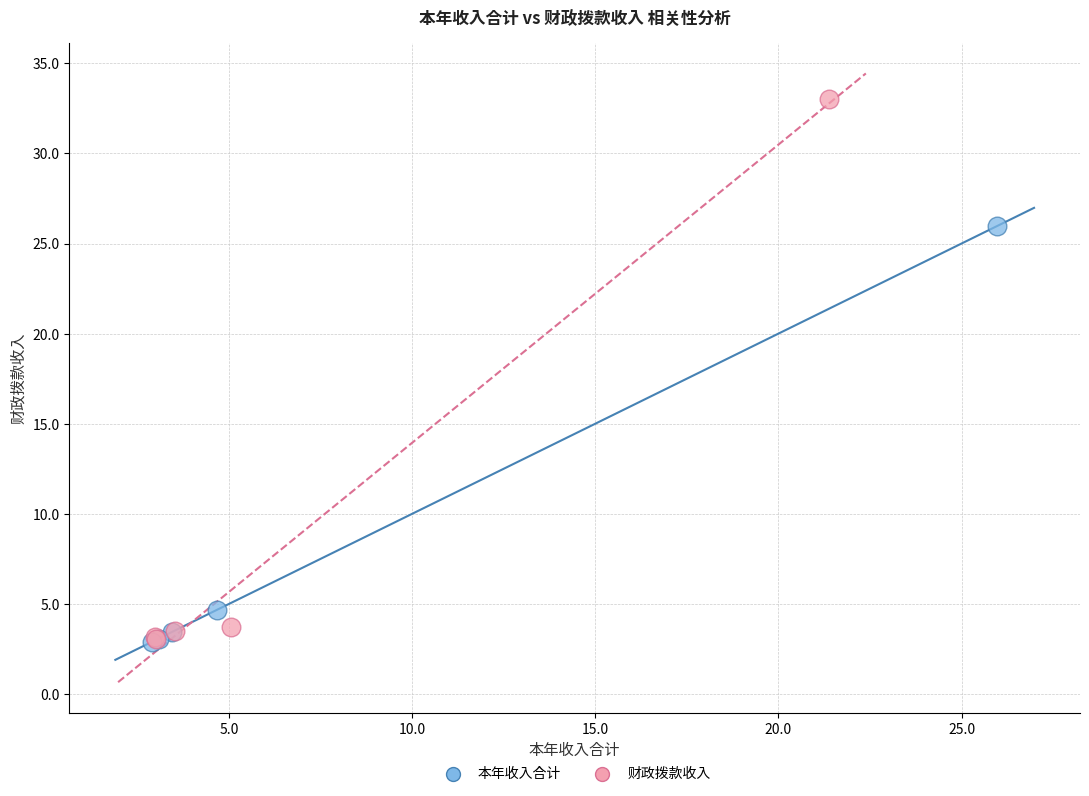

What are all the series names shown in the legend?

本年收入合计, 财政拨款收入